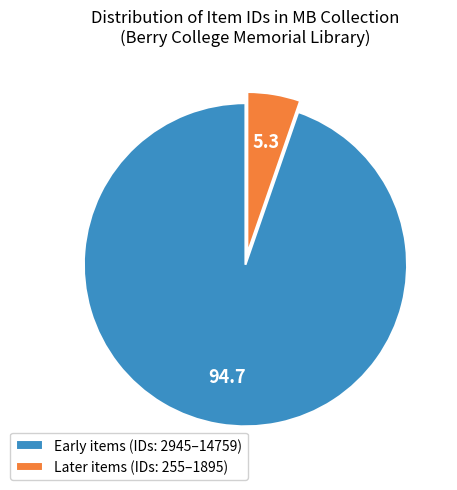

Is there a majority slice in this chart?

Yes